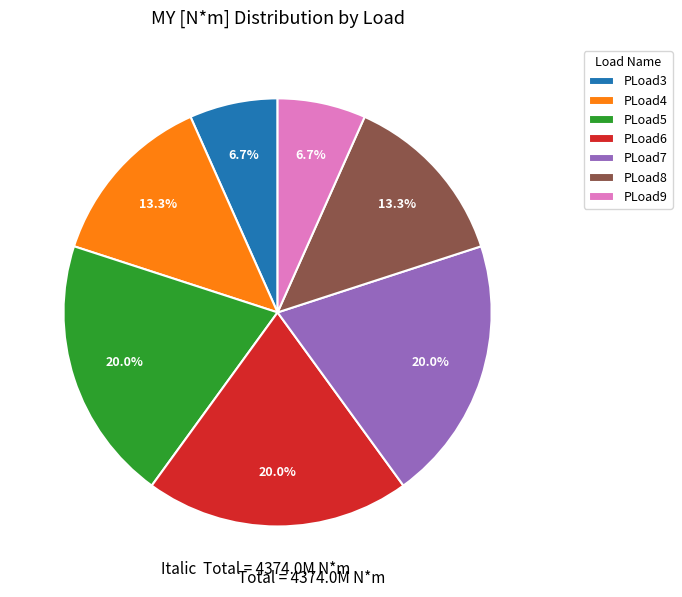

Count the number of slices in the pie.

7